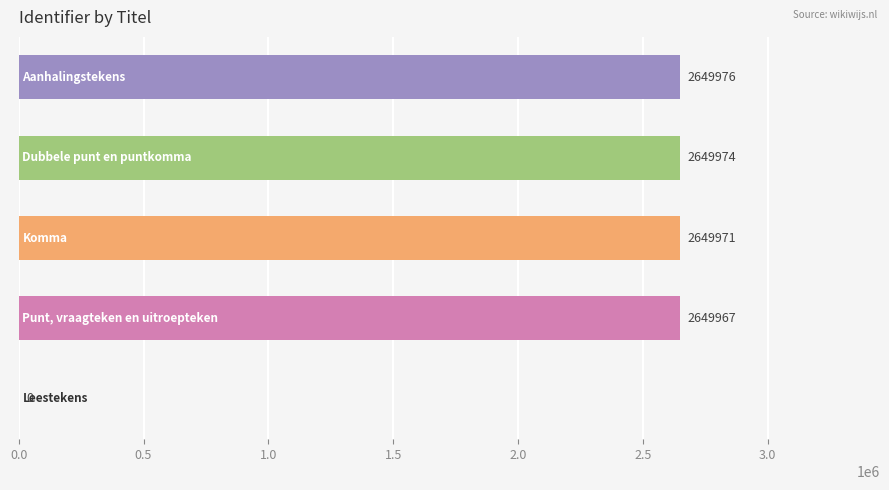

What is the sum of all values?

10599888